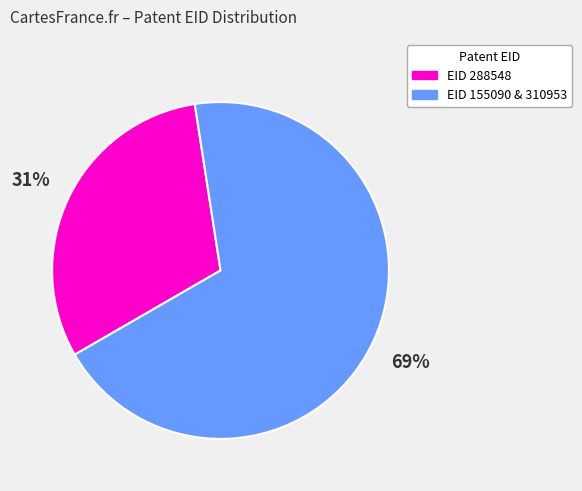

To the nearest percent, what is the average slice percentage?

50%